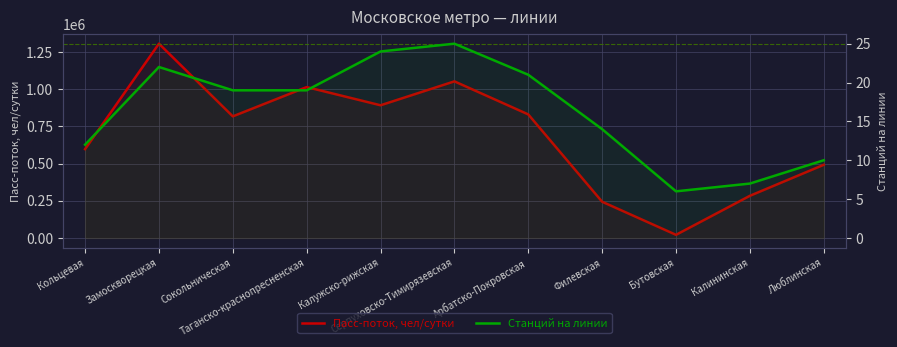

Where does the Станций на линии series first go above 19?

Замоскворецкая